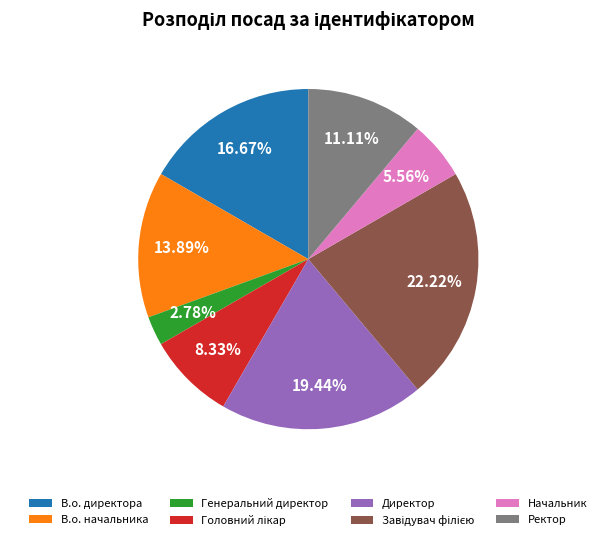

Approximately how many times larger is the value at Ректор compared to Генеральний директор?

4.0